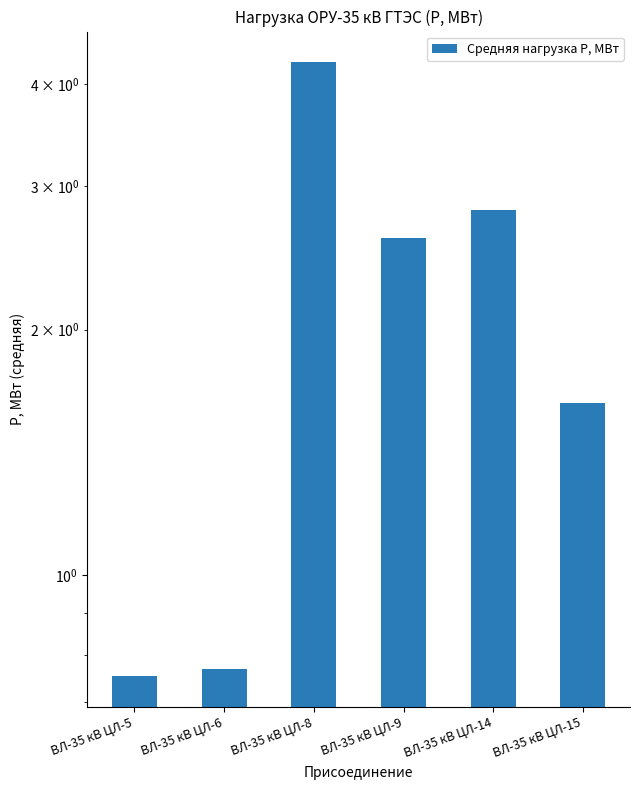

How many data points are less than 2?

3